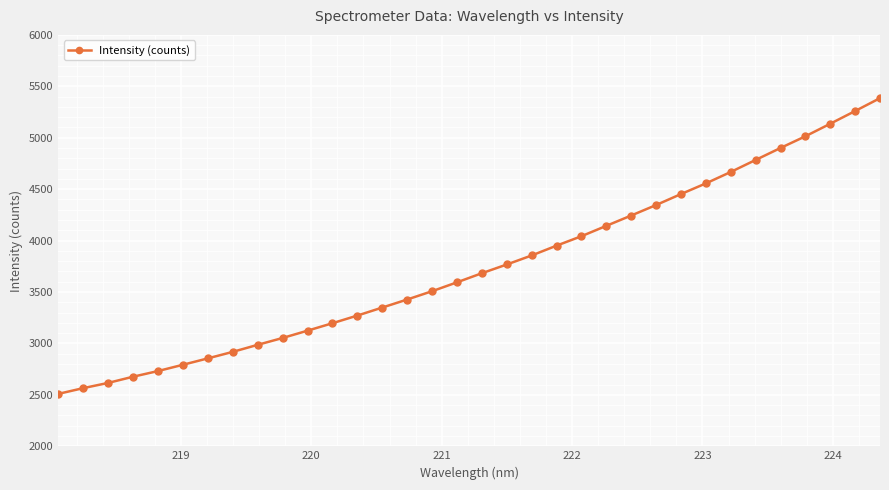

True or false: the data has more than 0 interior local peaks.

False